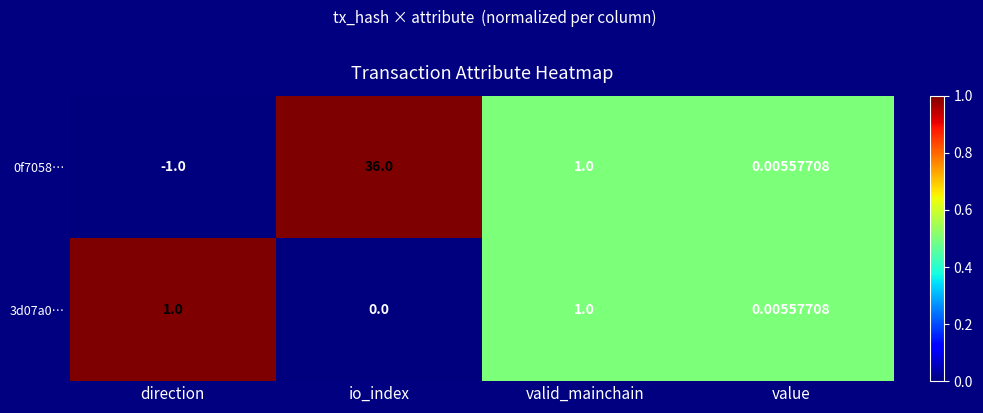

Rank the categories by 0f7058… value from lowest to highest.

direction, value, valid_mainchain, io_index